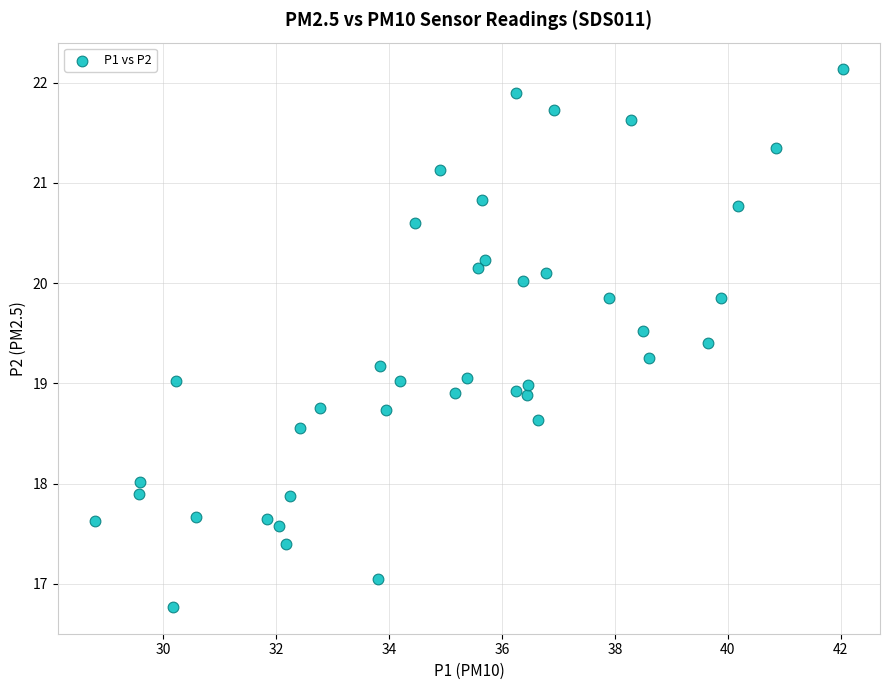

What is the range of X values (max minus min)?

13.2